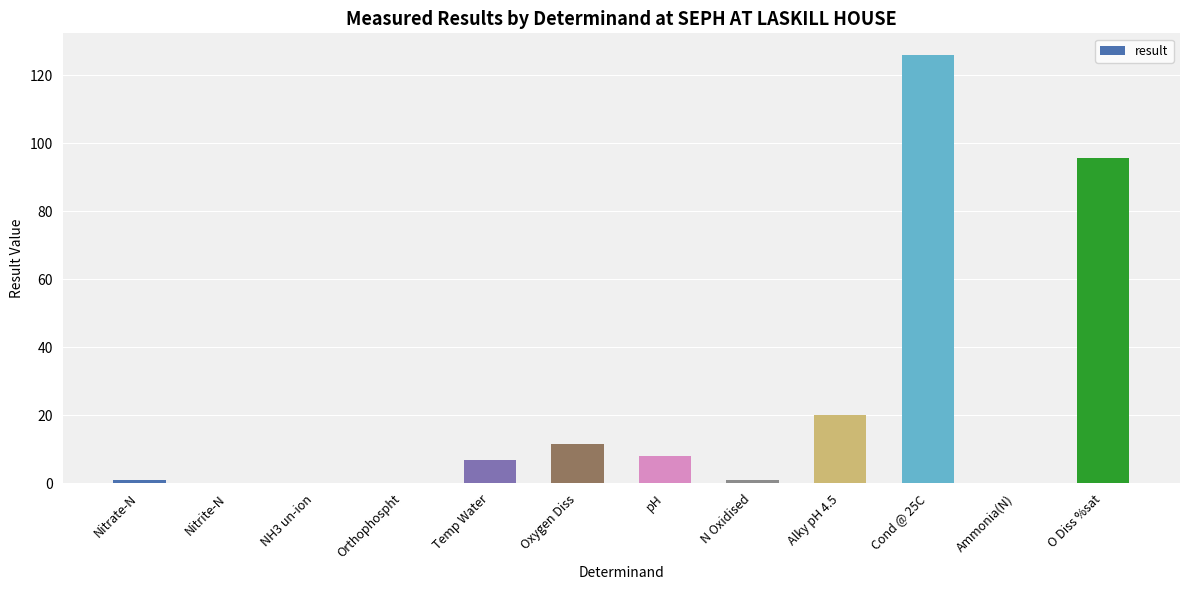

Which category has the highest value across all series?

Cond @ 25C